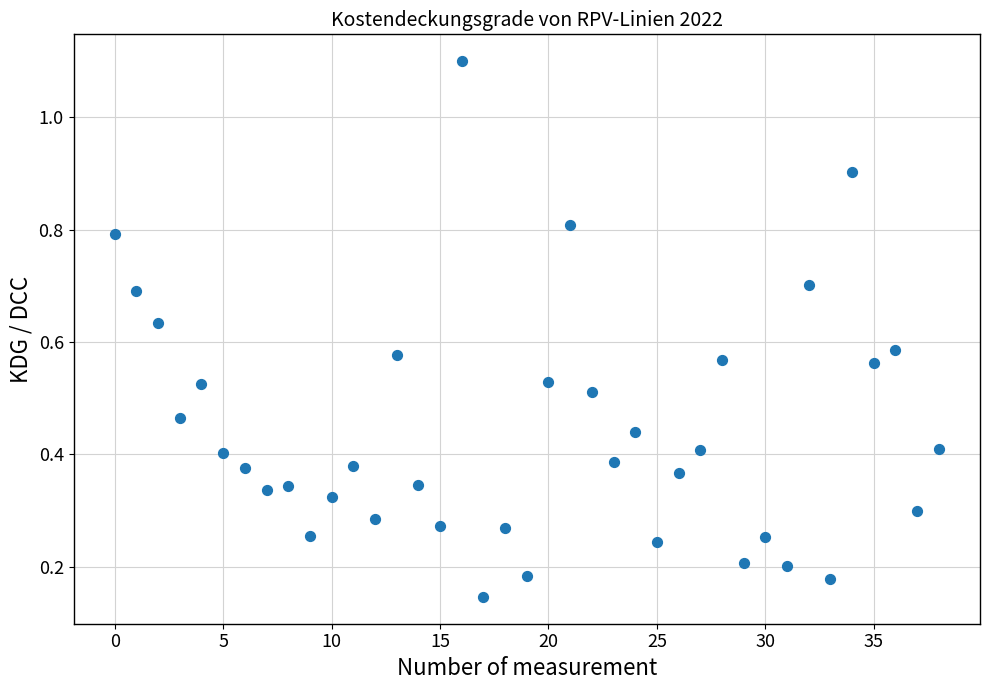

What is the range of Y values (max minus min)?

1.0